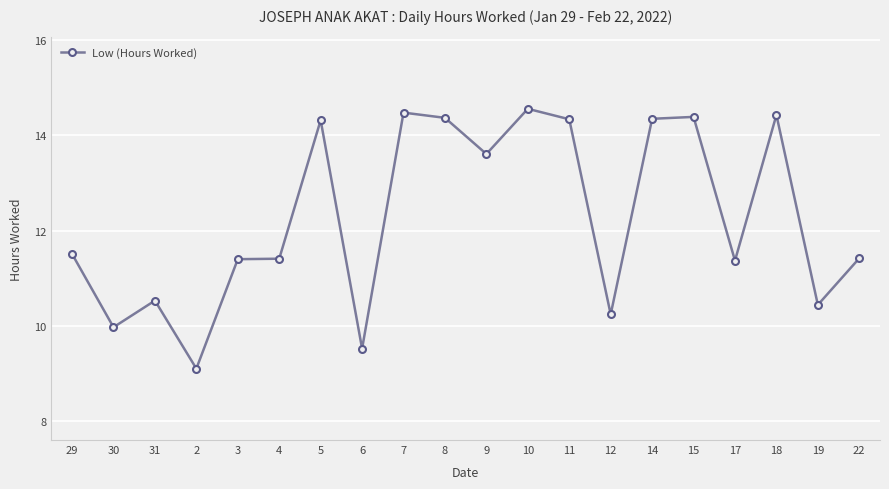

The value at 9 is 18.4. True or false?

False